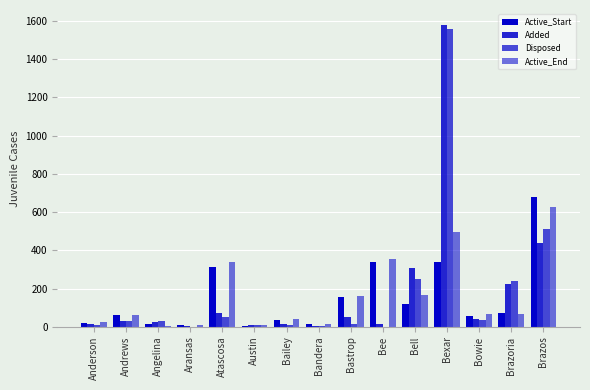

List the series in order of their peak value, lowest first.

Active_End, Active_Start, Disposed, Added